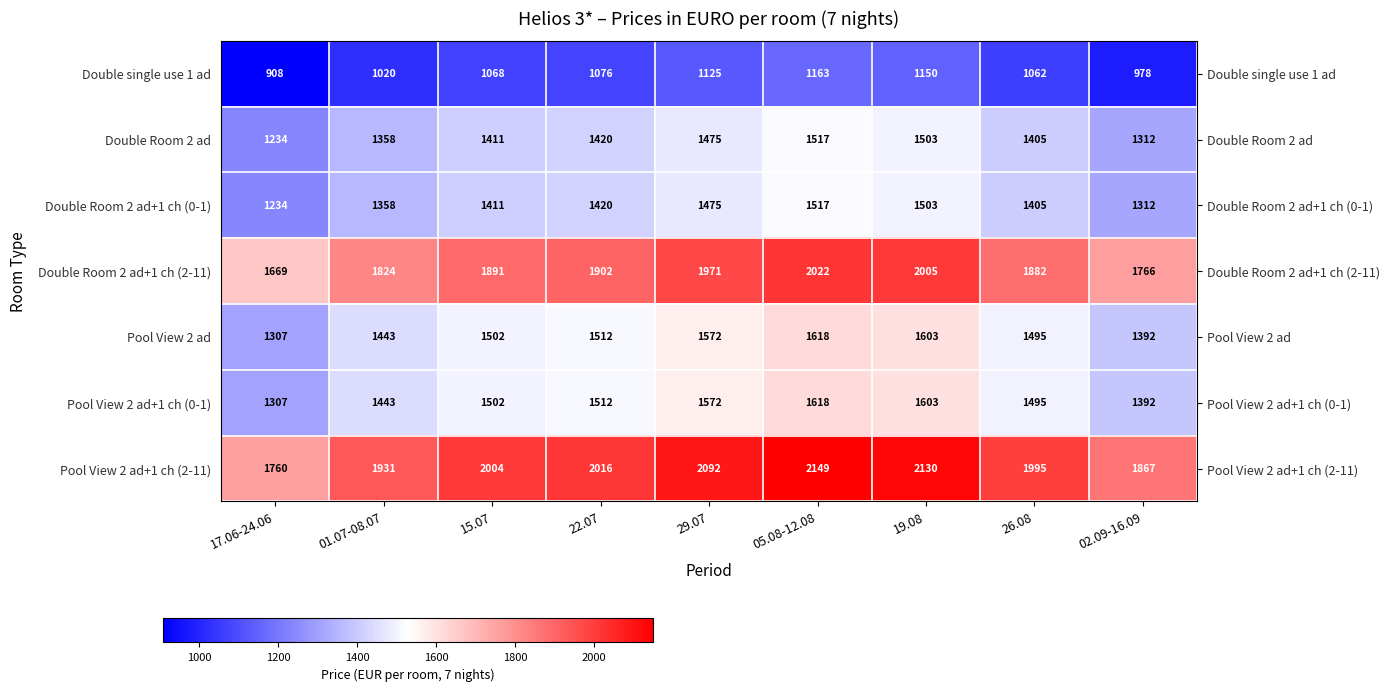

Rank the categories by Double single use 1 ad value from lowest to highest.

17.06-24.06, 02.09-16.09, 01.07-08.07, 26.08, 15.07, 22.07, 29.07, 19.08, 05.08-12.08